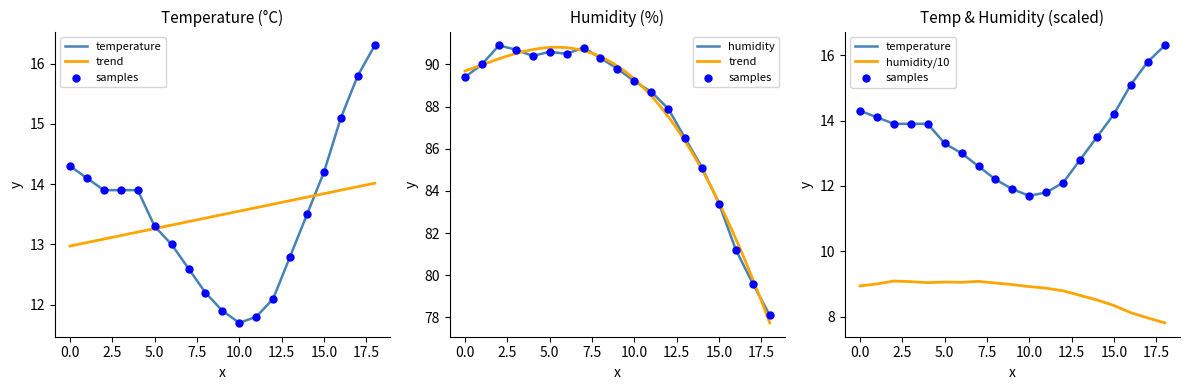

Which series has the widest spread of Y values?

humidity